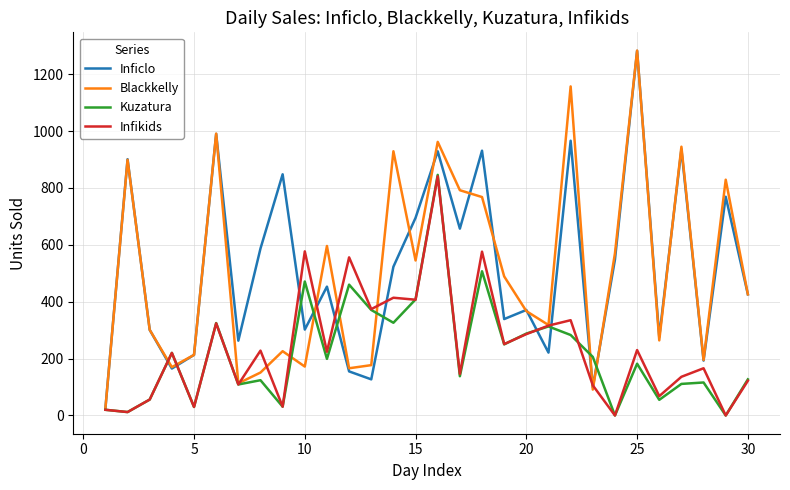

What is the greatest value displayed?

1283